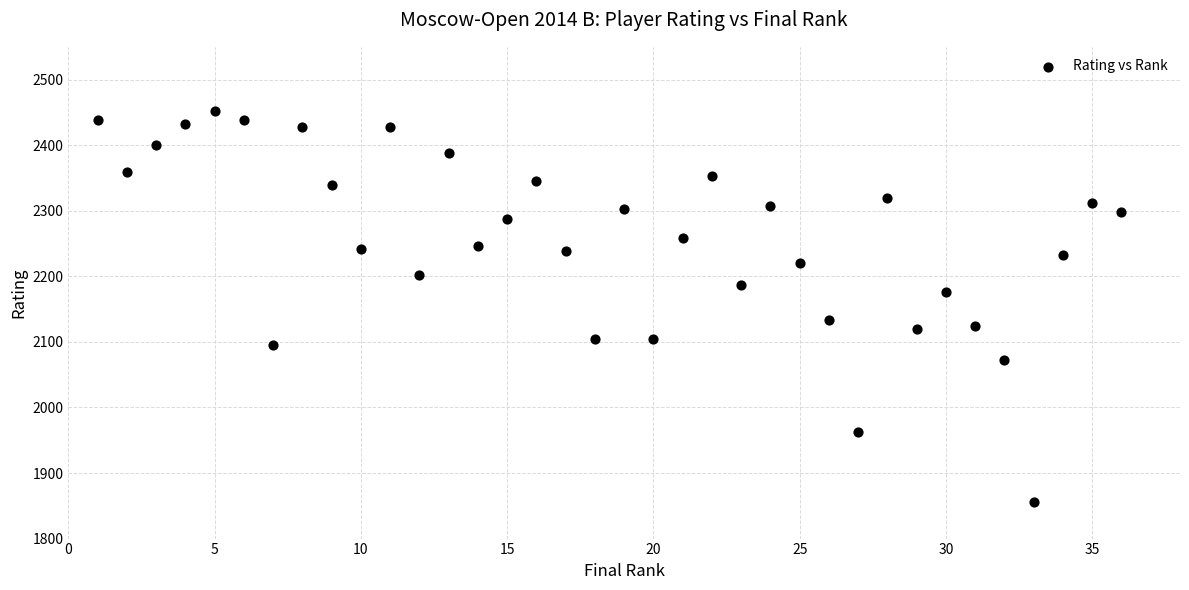

What is the range of X values (max minus min)?

35